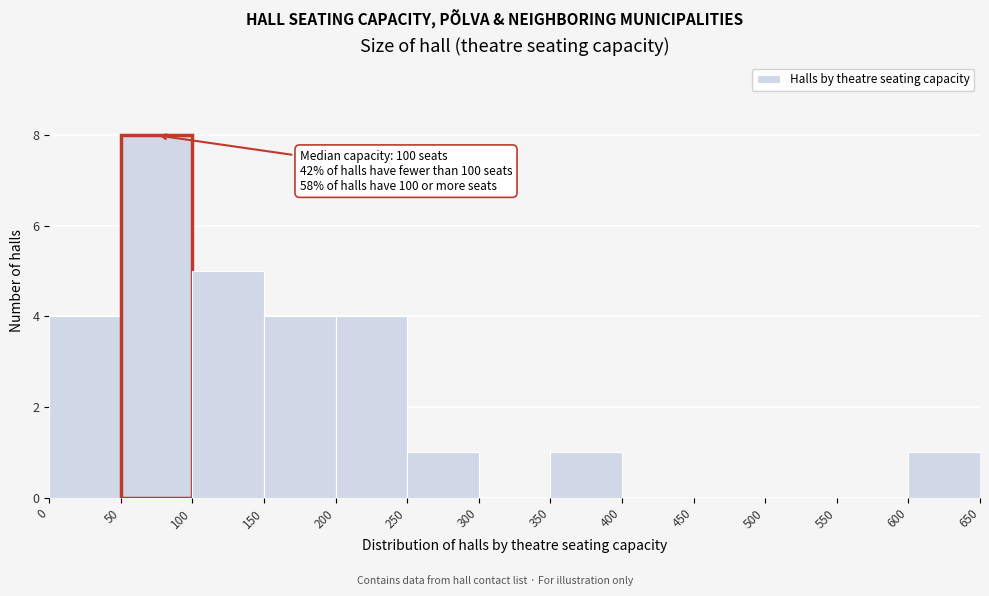

Which range on the x-axis has the tallest bar?

50 to 100